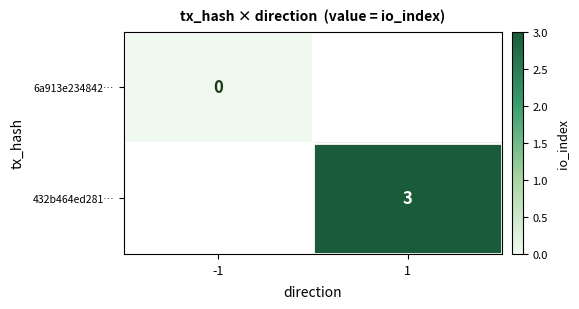

Which label corresponds to the largest value in the chart?

1